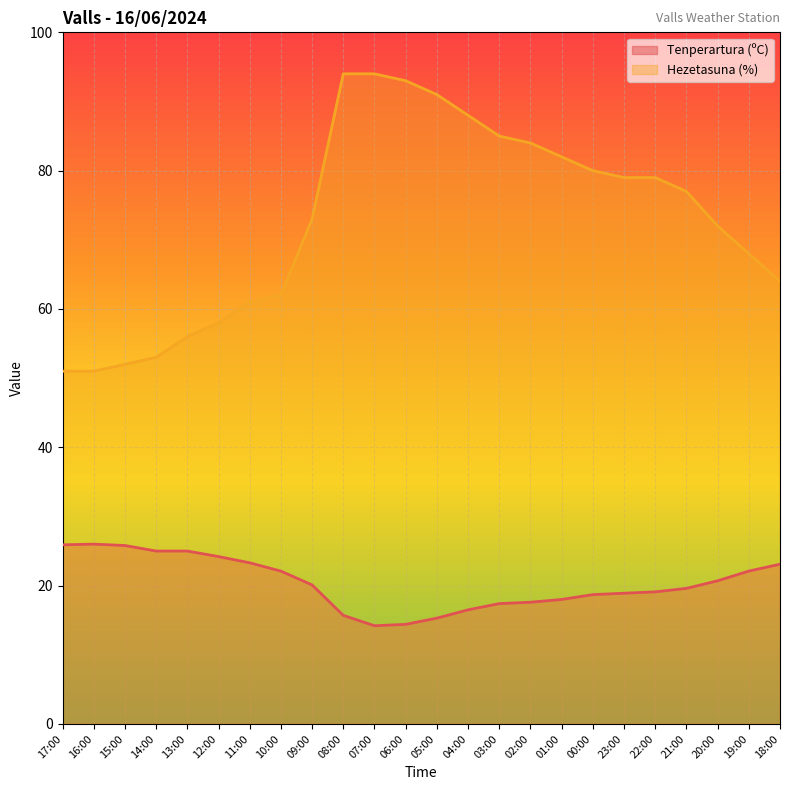

What is the average value of the Hezetasuna (%) series?

72.8